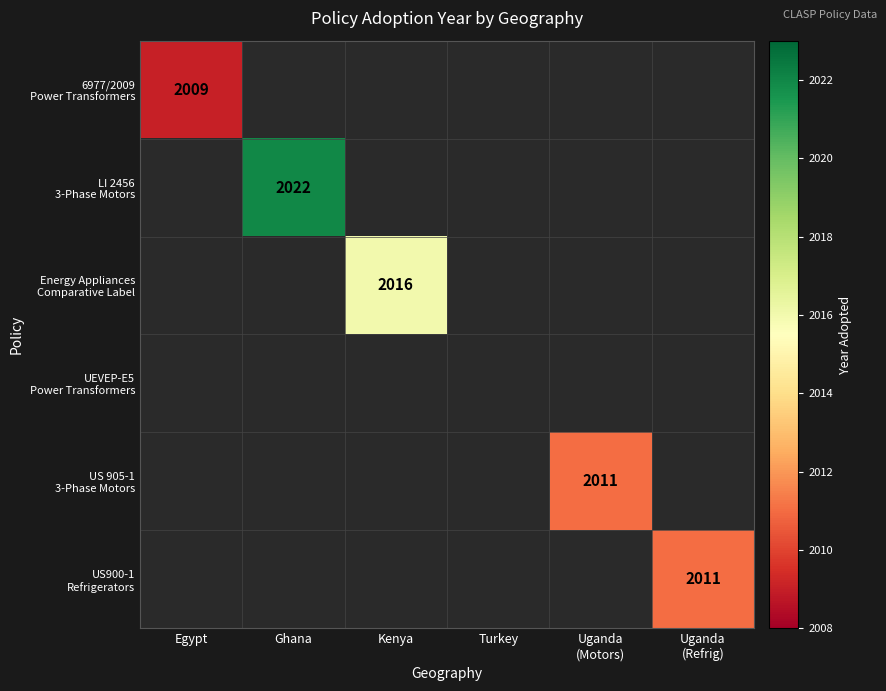

What is the minimum value for 6977/2009 Power Transformers?

2009.0